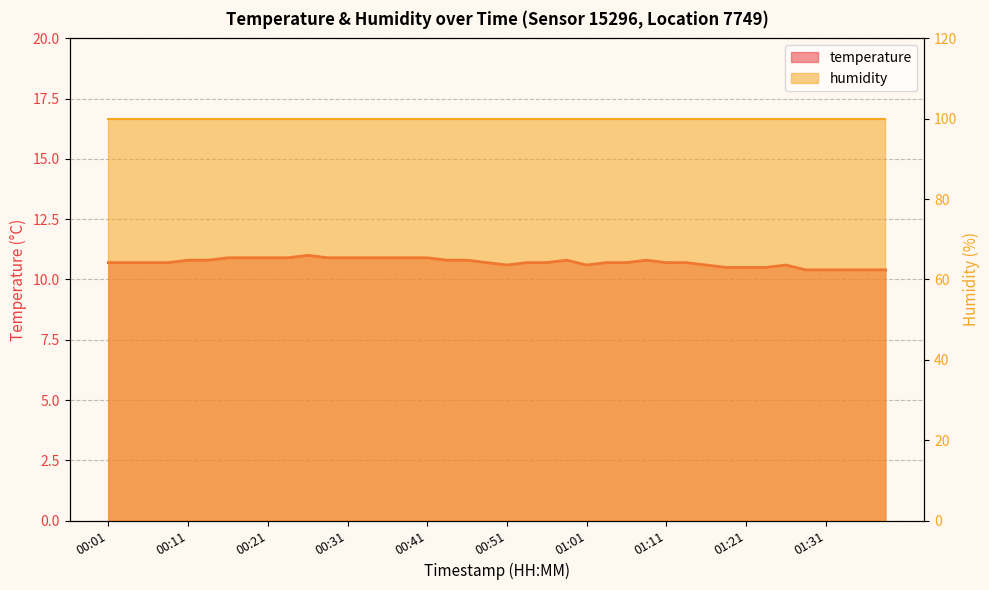

What is the average value?

10.7